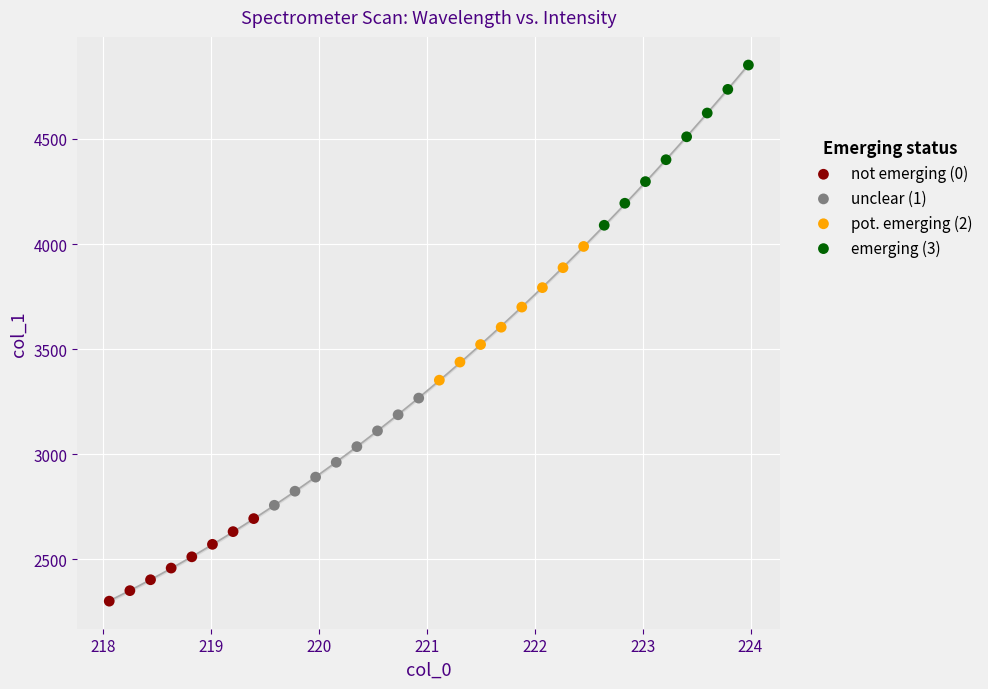

Which series has the largest Y range (max minus min)?

emerging (3)